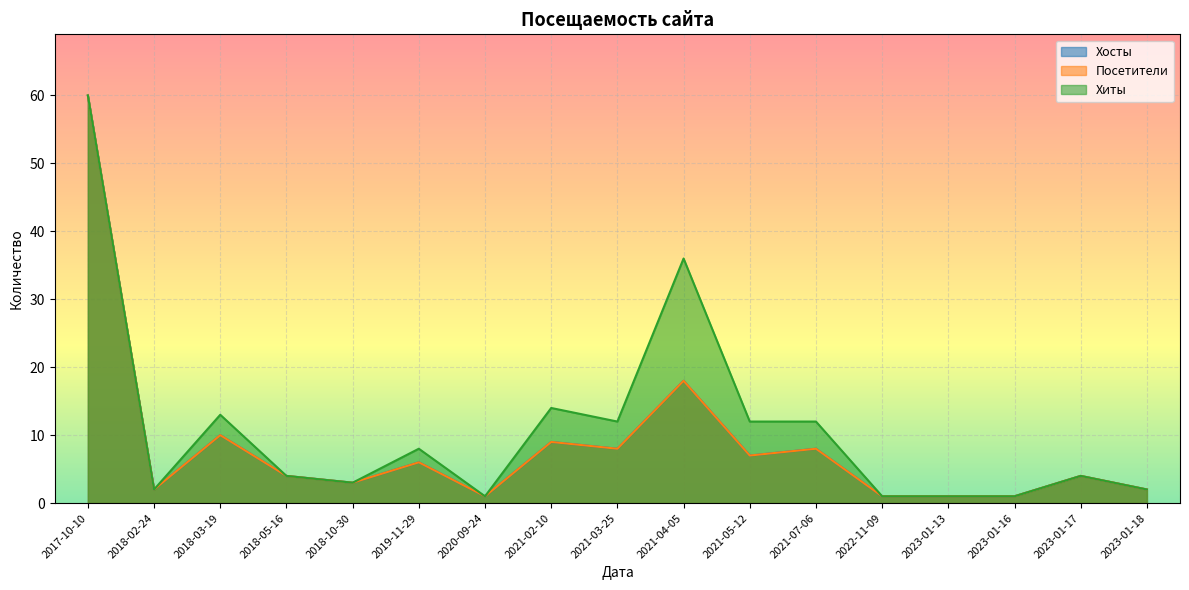

Which series has the widest spread of values?

Хосты